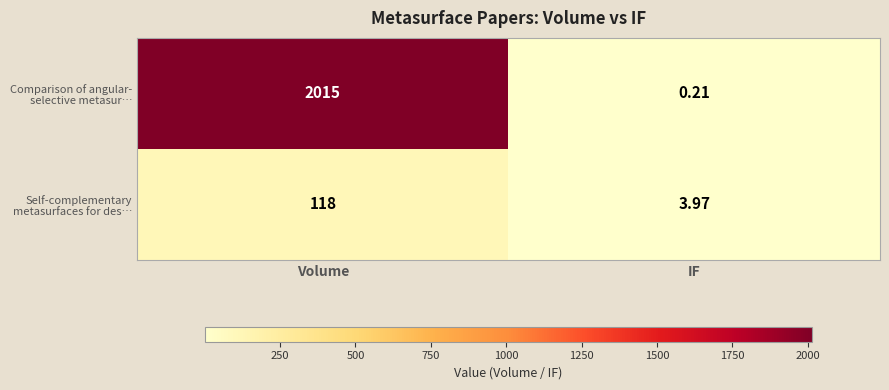

Which label corresponds to the largest value in the chart?

Volume